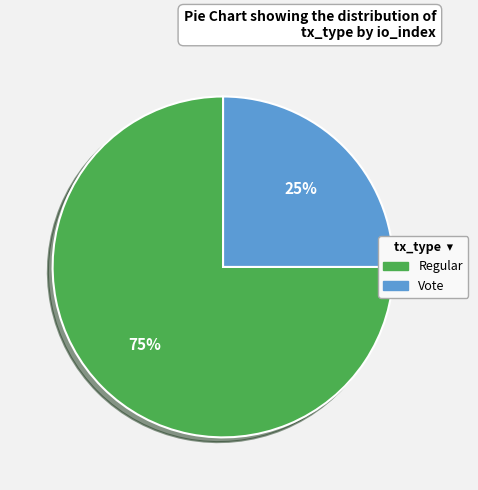

To the nearest percent, what is the difference between the Regular and Vote slice percentages?

50%